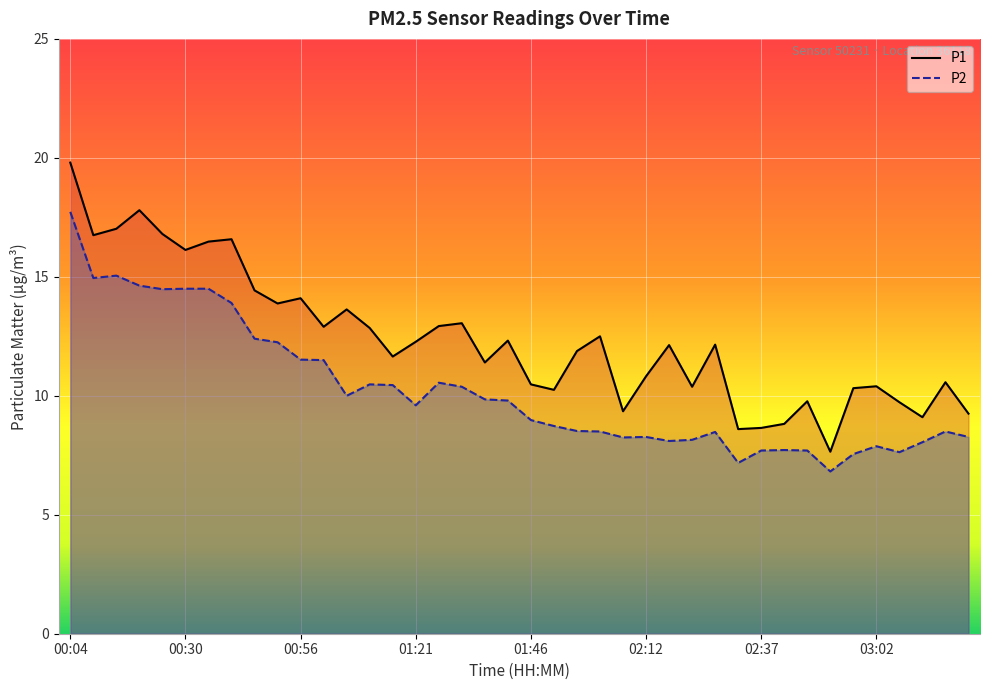

How many lines are shown in the chart?

2